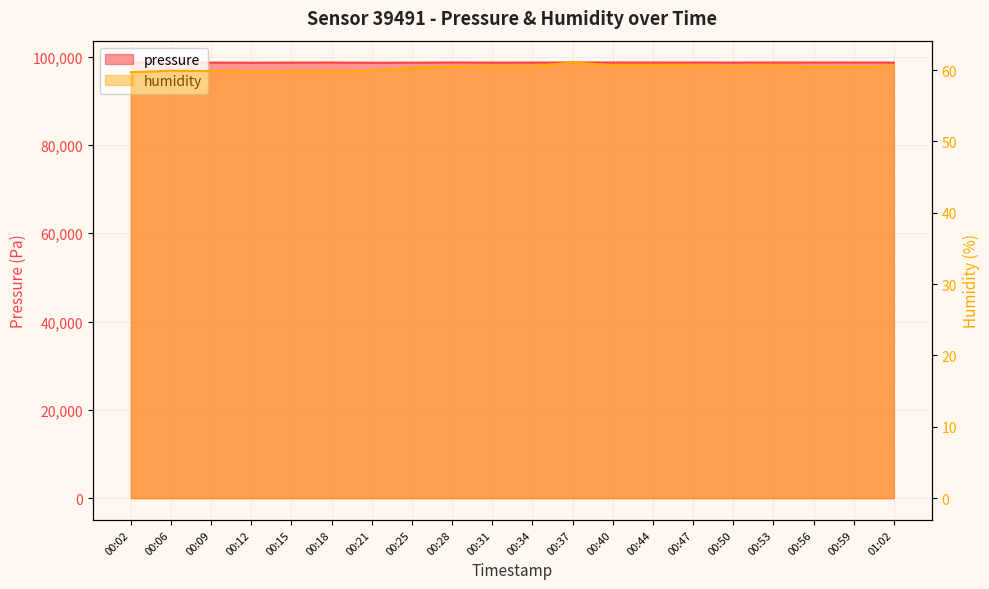

What is the lowest value of the pressure series?

98611.2